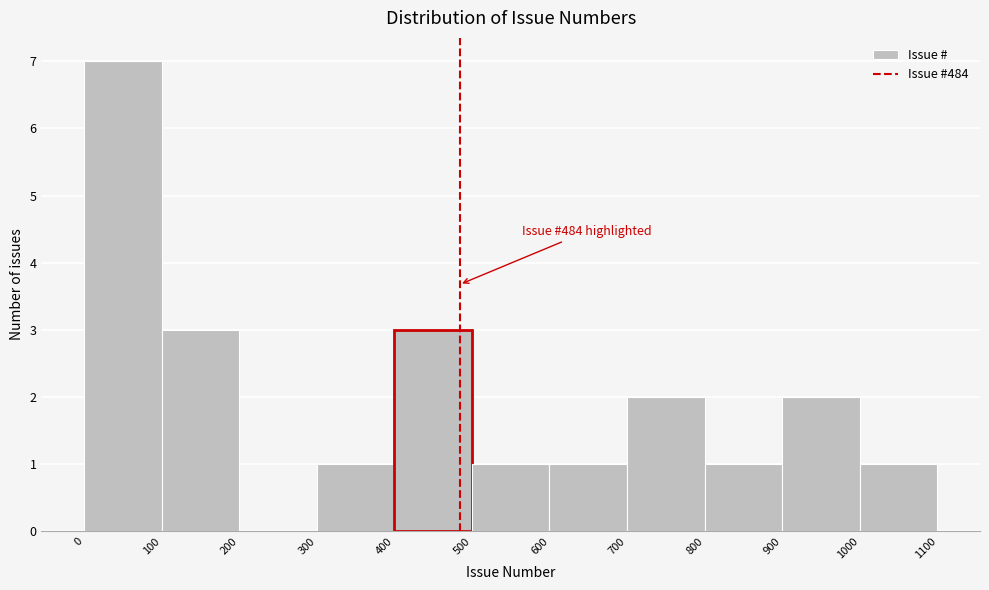

Which range on the x-axis has the tallest bar?

0 to 100